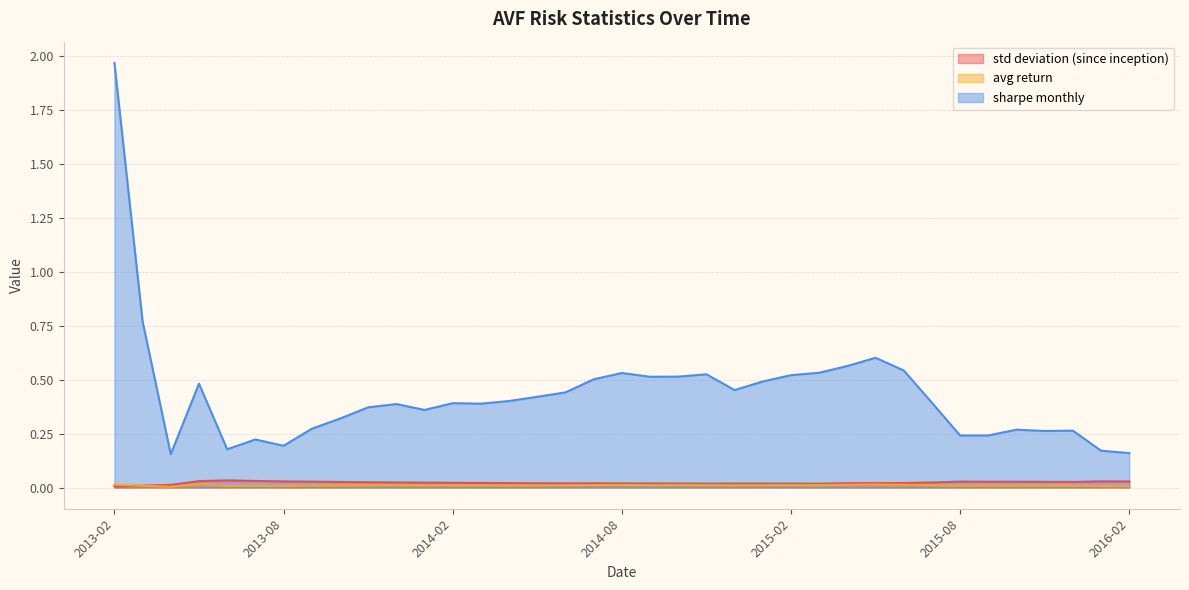

In std deviation (since inception), how many points are lower than both neighbors (excluding endpoints)?

4